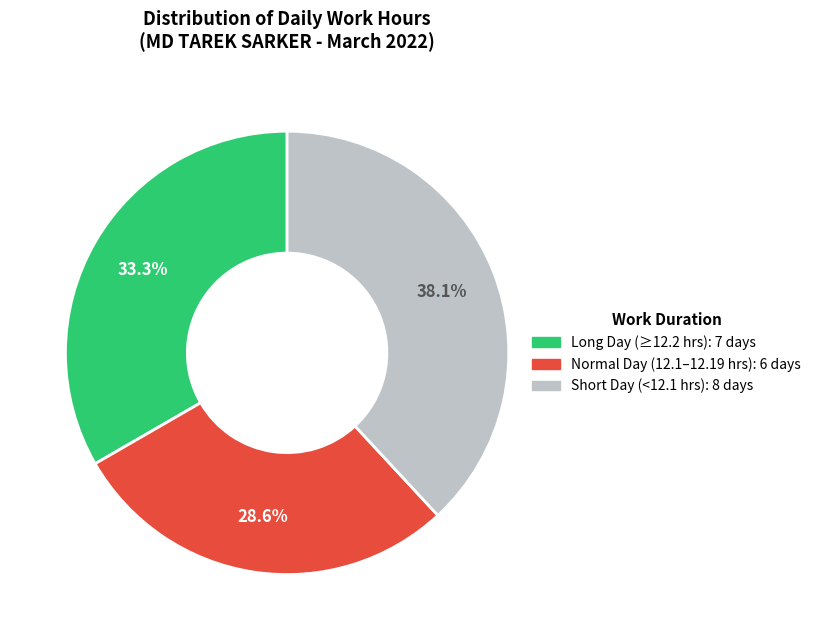

Does any single category account for the majority?

No